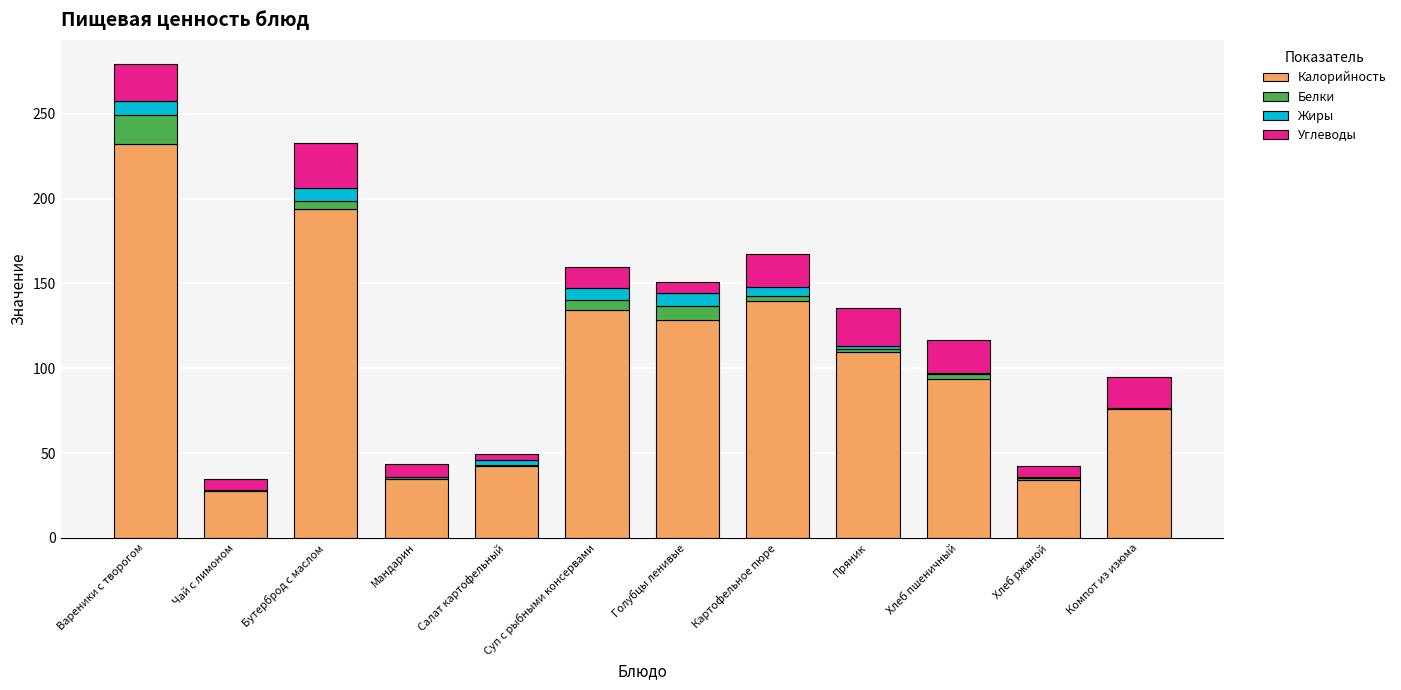

What are all the series names shown in the legend?

Калорийность, Белки, Жиры, Углеводы